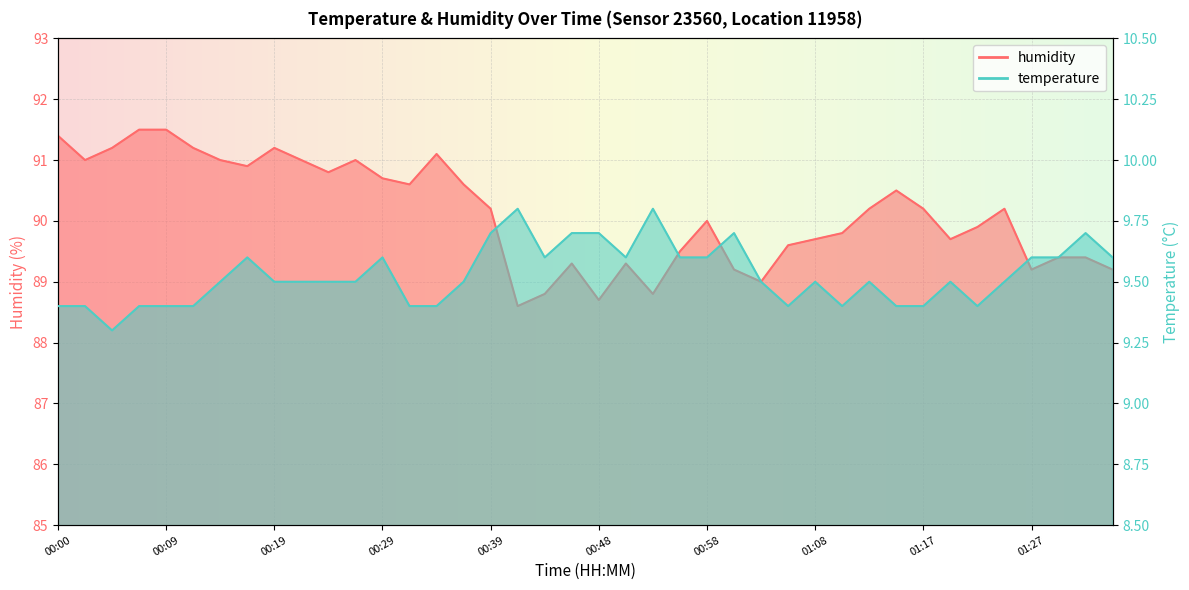

The temperature series shows 9.8 at 00:53. True or false?

True